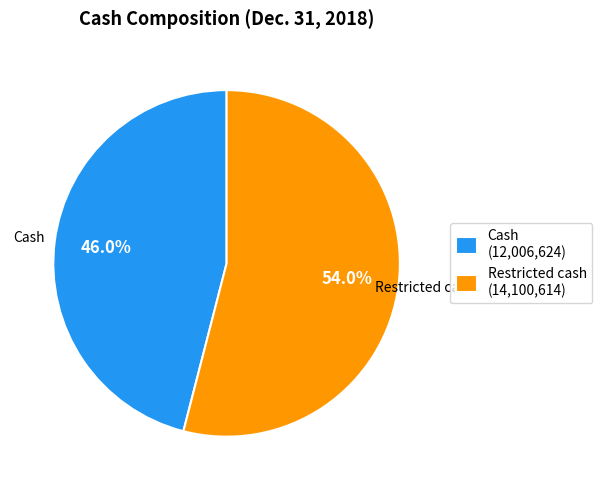

What is the smallest slice in the pie chart?

Cash